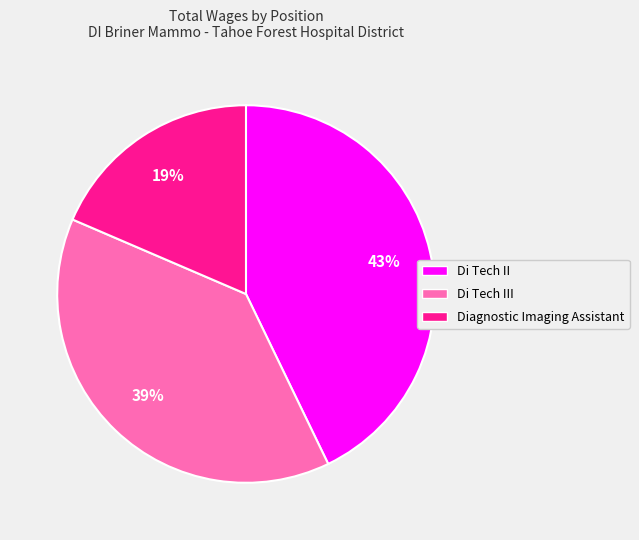

Combined, do Di Tech II and Diagnostic Imaging Assistant account for over 50%?

Yes